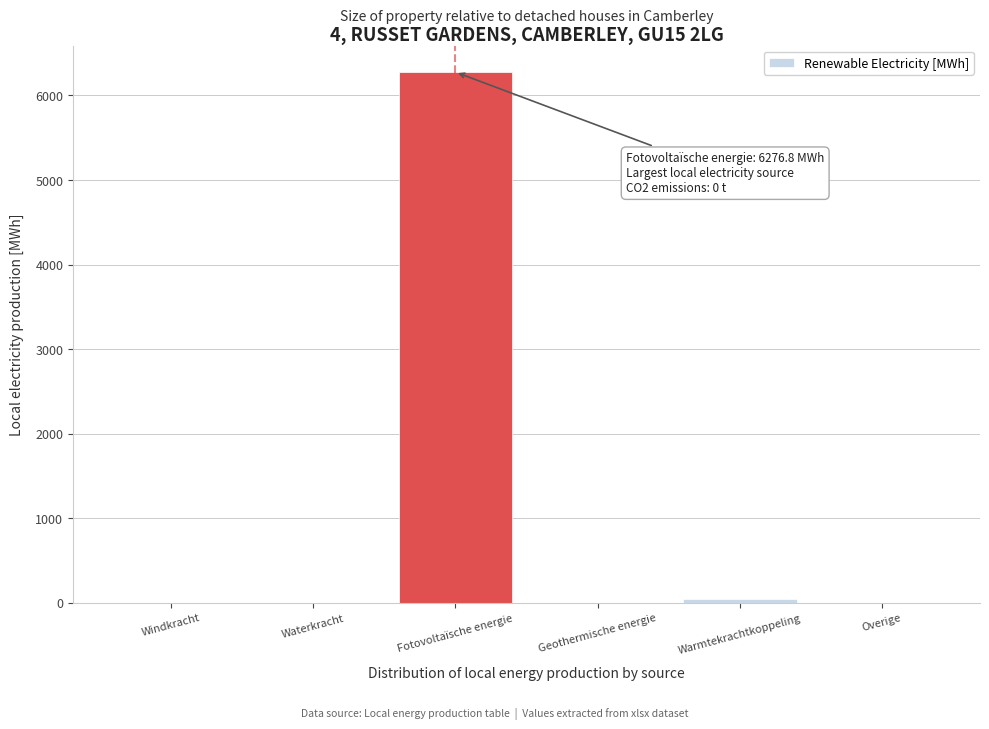

Between Overige and Fotovoltaïsche energie, which is larger?

Fotovoltaïsche energie